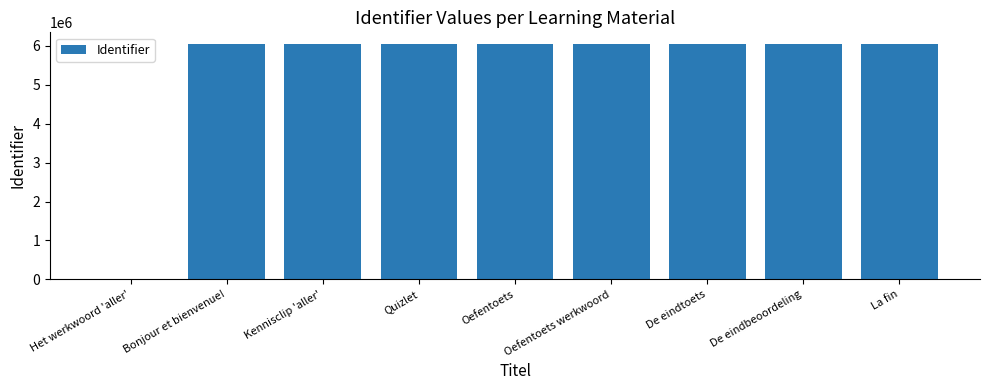

True or false: the data shows 6044731 at Bonjour et bienvenue!.

True